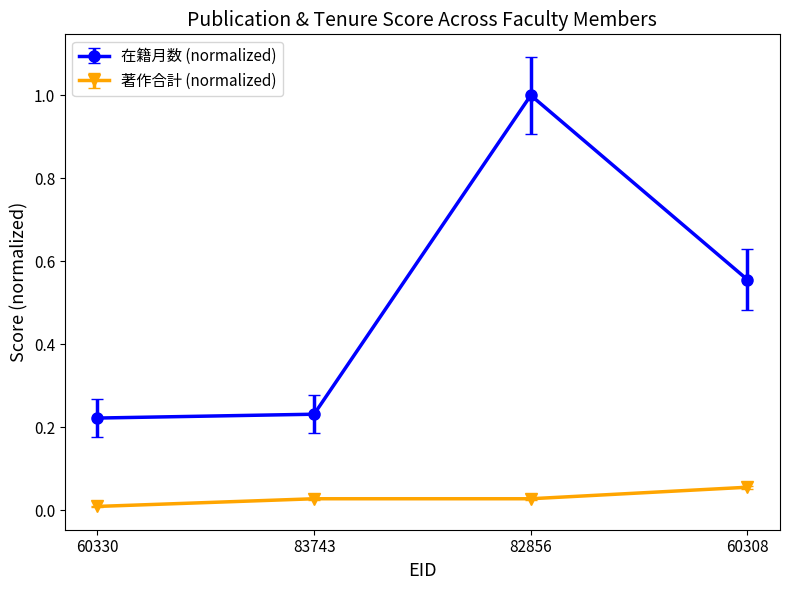

At which label does 在籍月数 (normalized) reach its peak?

82856